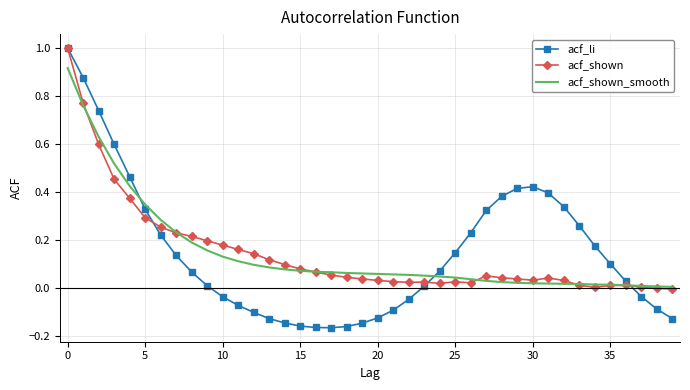

What is the highest value of the acf_shown series?

1.0